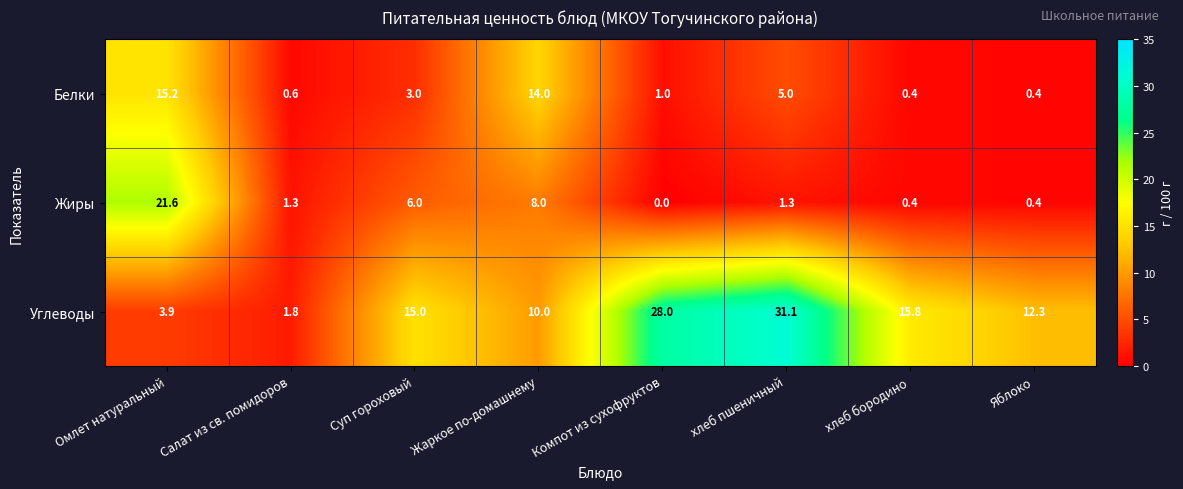

What is the maximum value shown in the chart?

31.1